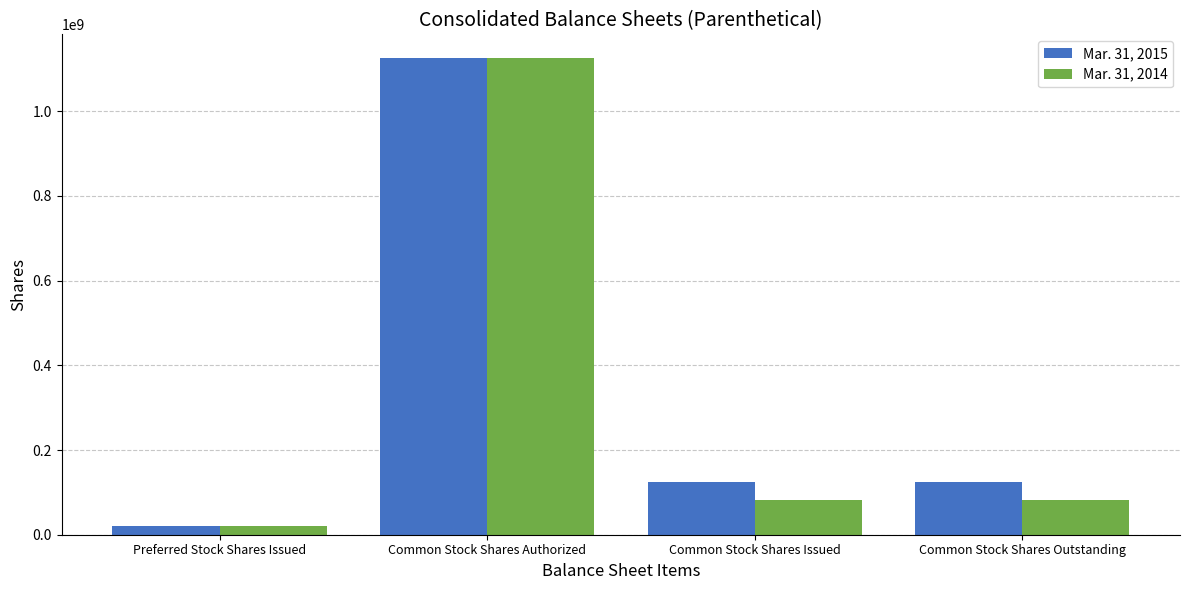

Which category has the highest value across all series?

Common Stock Shares Authorized